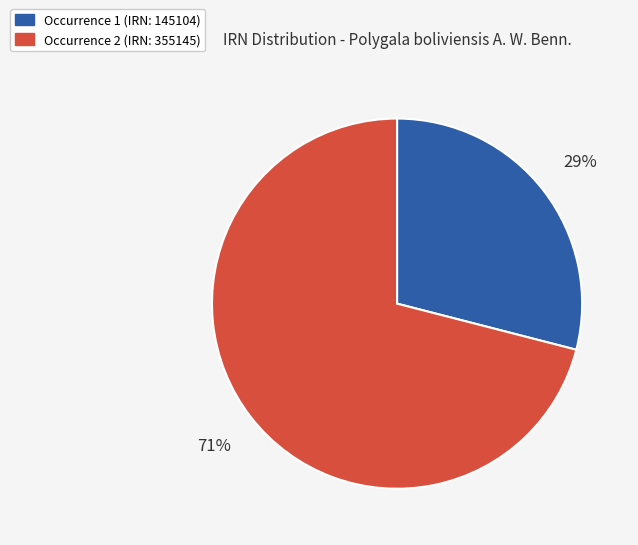

To the nearest percent, what is the difference between the largest and smallest slice percentages?

42%